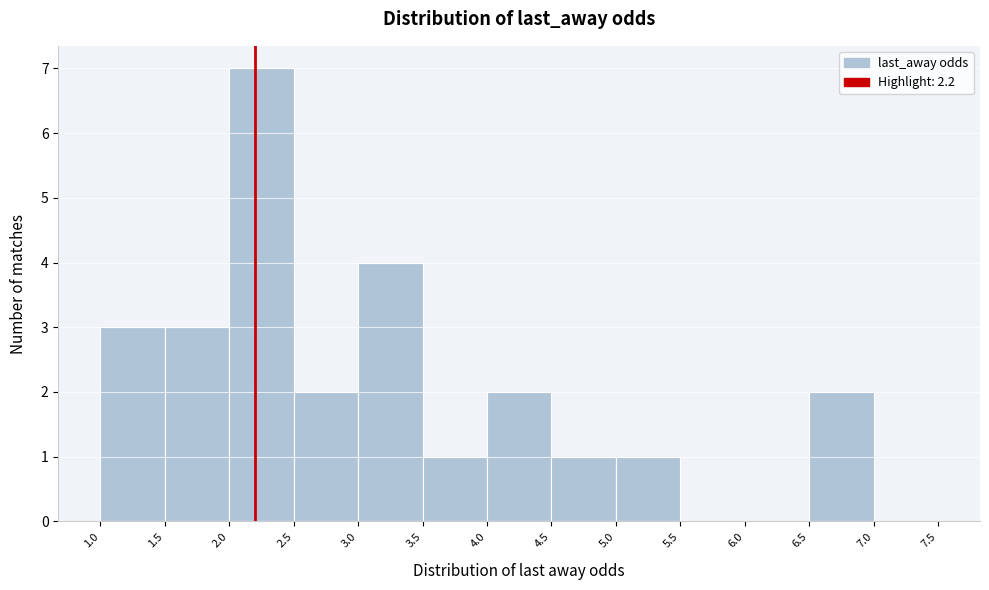

What is the height of the bar covering 1.0 to 1.5 on the x-axis? The values are not printed on the chart, so give them approximately, as read against the axis.

3